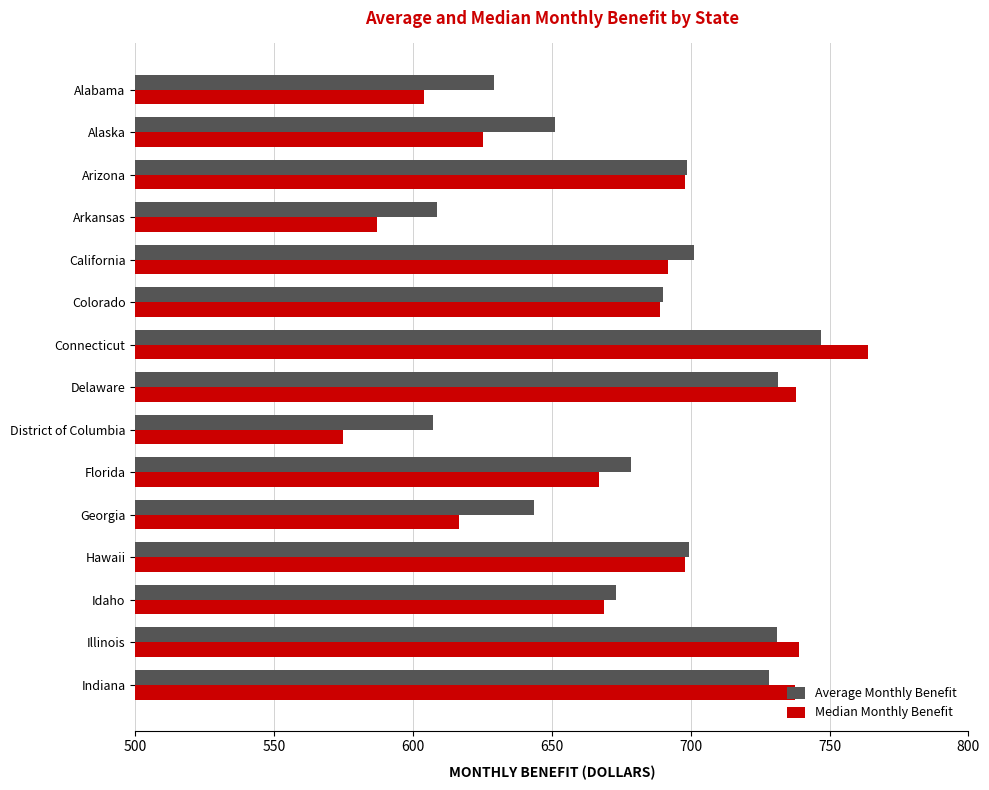

List the series in order of their peak value, lowest first.

Average Monthly Benefit, Median Monthly Benefit